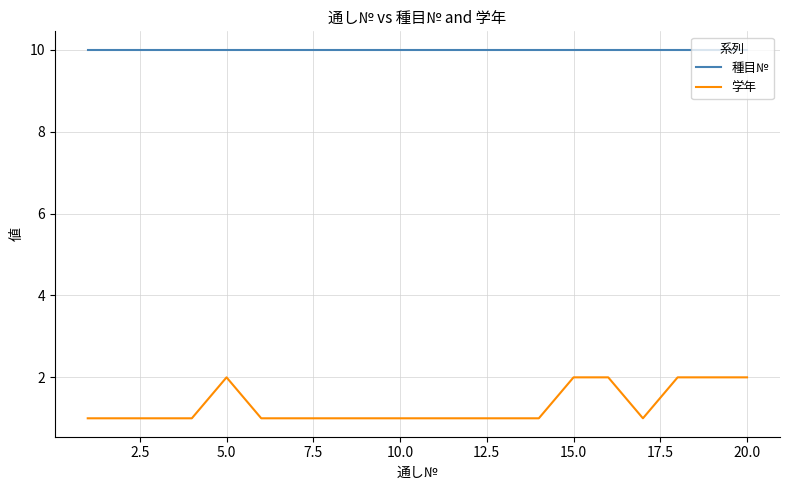

Which series has the widest spread of values?

学年